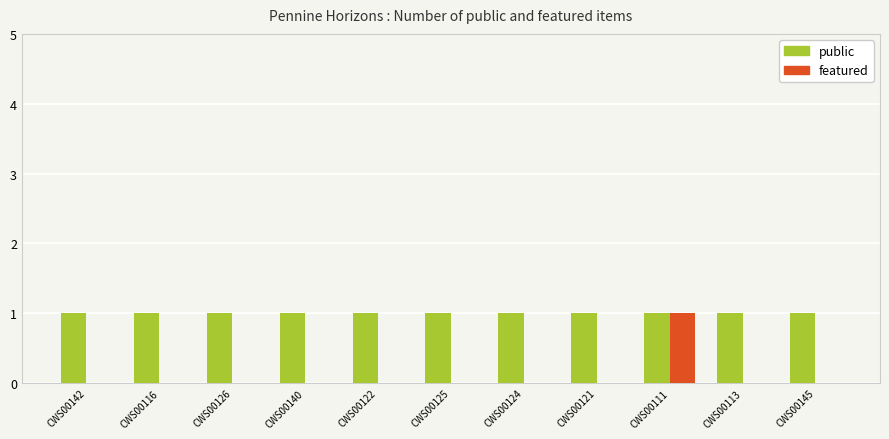

True or false: public has a value of 2 at CWS00145.

False